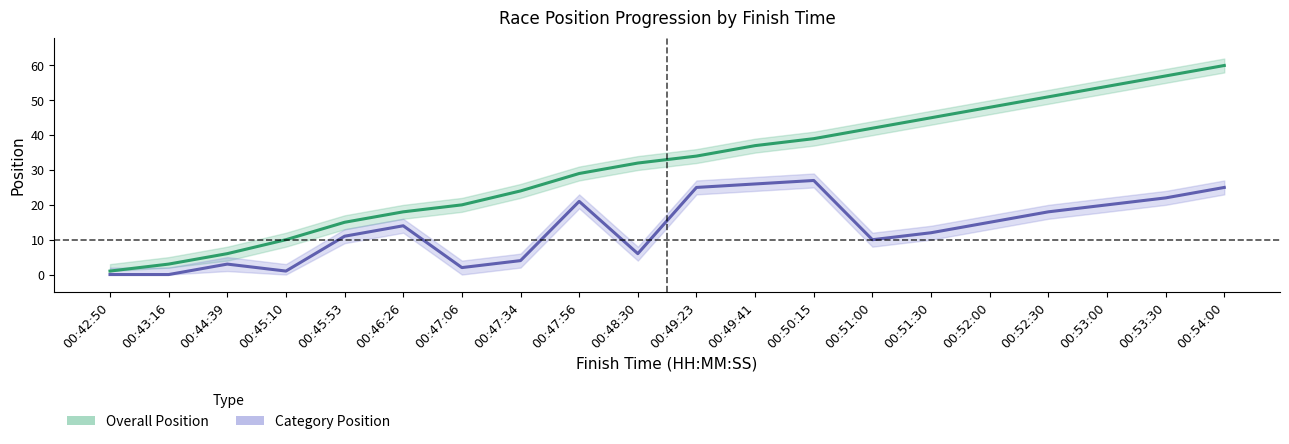

True or false: Category Pos and Overall Pos intersect in this chart.

False